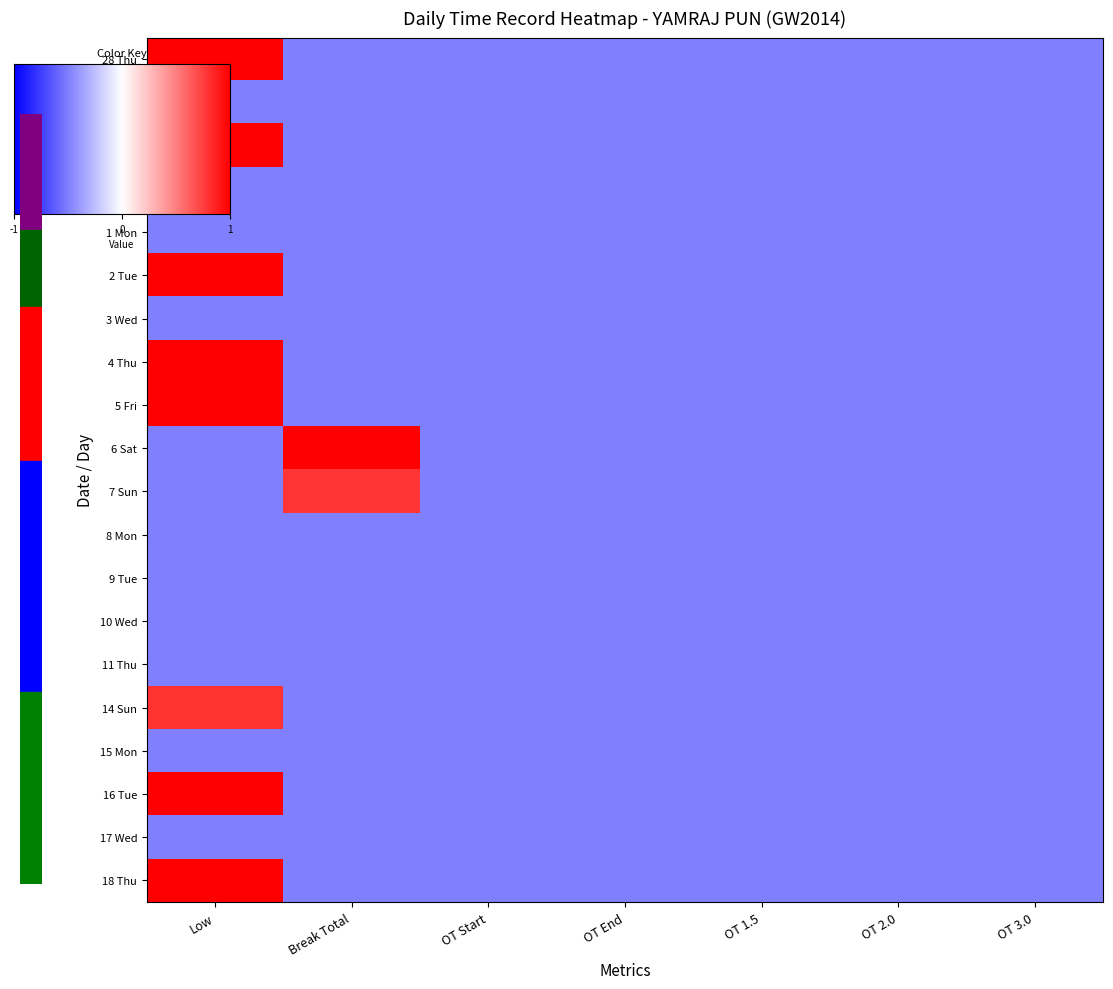

What is the sum of the 2 Tue values at OT Start and OT 2.0?

-1.0